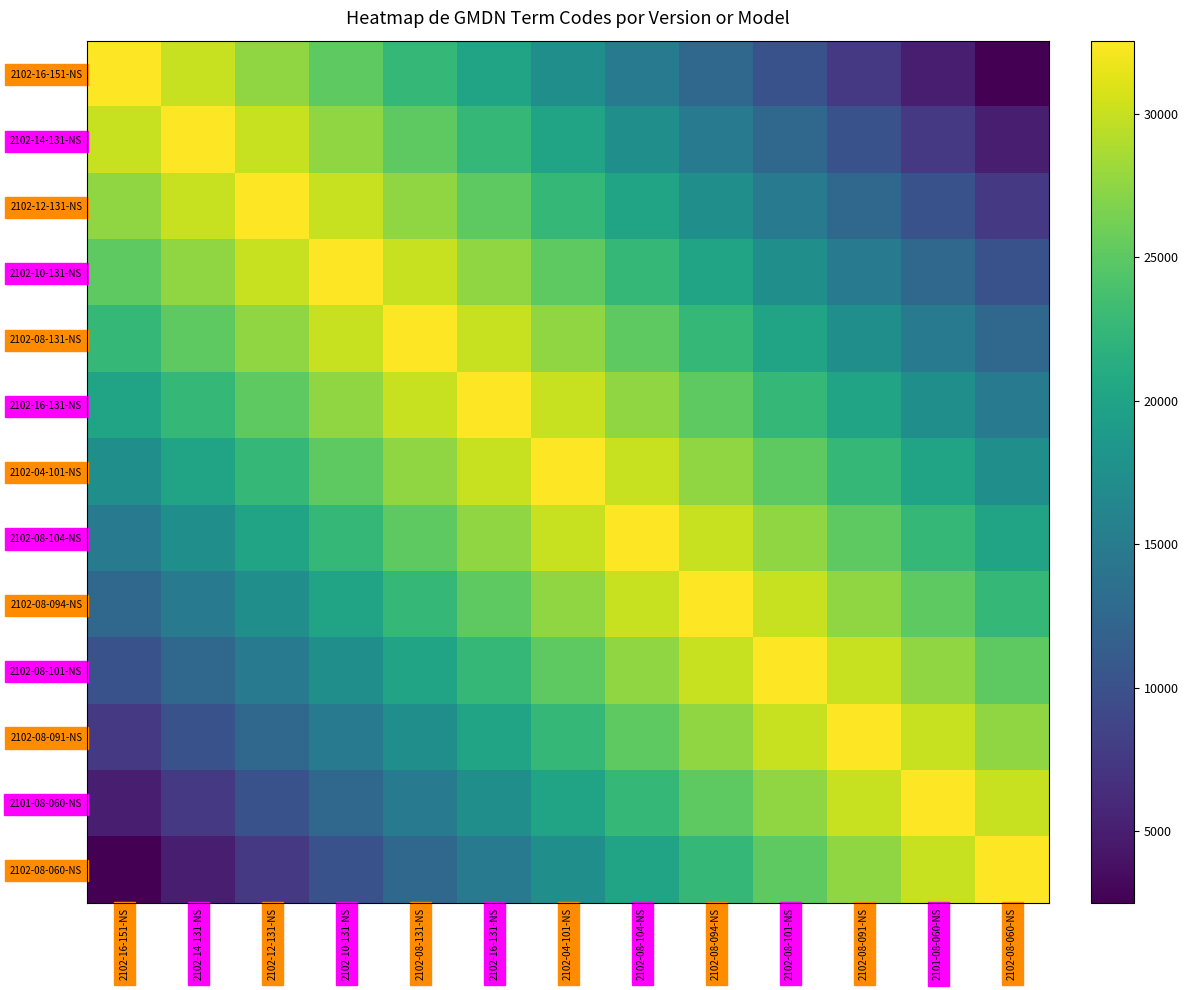

Reading left to right, list all the values displayed in this chart.

2102-16-151-NS: 2102-16-151-NS=32556.0	2102-14-131-NS=30051.7	2102-12-131-NS=27547.4	2102-10-131-NS=25043.1	2102-08-131-NS=22538.8	2102-16-131-NS=20034.5	2102-04-101-NS=17530.2	2102-08-104-NS=15025.8	2102-08-094-NS=12521.5	2102-08-101-NS=10017.2	2102-08-091-NS=7512.9	2101-08-060-NS=5008.6	2102-08-060-NS=2504.3
2102-14-131-NS: 2102-16-151-NS=30051.7	2102-14-131-NS=32556.0	2102-12-131-NS=30051.7	2102-10-131-NS=27547.4	2102-08-131-NS=25043.1	2102-16-131-NS=22538.8	2102-04-101-NS=20034.5	2102-08-104-NS=17530.2	2102-08-094-NS=15025.8	2102-08-101-NS=12521.5	2102-08-091-NS=10017.2	2101-08-060-NS=7512.9	2102-08-060-NS=5008.6
2102-12-131-NS: 2102-16-151-NS=27547.4	2102-14-131-NS=30051.7	2102-12-131-NS=32556.0	2102-10-131-NS=30051.7	2102-08-131-NS=27547.4	2102-16-131-NS=25043.1	2102-04-101-NS=22538.8	2102-08-104-NS=20034.5	2102-08-094-NS=17530.2	2102-08-101-NS=15025.8	2102-08-091-NS=12521.5	2101-08-060-NS=10017.2	2102-08-060-NS=7512.9
2102-10-131-NS: 2102-16-151-NS=25043.1	2102-14-131-NS=27547.4	2102-12-131-NS=30051.7	2102-10-131-NS=32556.0	2102-08-131-NS=30051.7	2102-16-131-NS=27547.4	2102-04-101-NS=25043.1	2102-08-104-NS=22538.8	2102-08-094-NS=20034.5	2102-08-101-NS=17530.2	2102-08-091-NS=15025.8	2101-08-060-NS=12521.5	2102-08-060-NS=10017.2
2102-08-131-NS: 2102-16-151-NS=22538.8	2102-14-131-NS=25043.1	2102-12-131-NS=27547.4	2102-10-131-NS=30051.7	2102-08-131-NS=32556.0	2102-16-131-NS=30051.7	2102-04-101-NS=27547.4	2102-08-104-NS=25043.1	2102-08-094-NS=22538.8	2102-08-101-NS=20034.5	2102-08-091-NS=17530.2	2101-08-060-NS=15025.8	2102-08-060-NS=12521.5
2102-16-131-NS: 2102-16-151-NS=20034.5	2102-14-131-NS=22538.8	2102-12-131-NS=25043.1	2102-10-131-NS=27547.4	2102-08-131-NS=30051.7	2102-16-131-NS=32556.0	2102-04-101-NS=30051.7	2102-08-104-NS=27547.4	2102-08-094-NS=25043.1	2102-08-101-NS=22538.8	2102-08-091-NS=20034.5	2101-08-060-NS=17530.2	2102-08-060-NS=15025.8
2102-04-101-NS: 2102-16-151-NS=17530.2	2102-14-131-NS=20034.5	2102-12-131-NS=22538.8	2102-10-131-NS=25043.1	2102-08-131-NS=27547.4	2102-16-131-NS=30051.7	2102-04-101-NS=32556.0	2102-08-104-NS=30051.7	2102-08-094-NS=27547.4	2102-08-101-NS=25043.1	2102-08-091-NS=22538.8	2101-08-060-NS=20034.5	2102-08-060-NS=17530.2
2102-08-104-NS: 2102-16-151-NS=15025.8	2102-14-131-NS=17530.2	2102-12-131-NS=20034.5	2102-10-131-NS=22538.8	2102-08-131-NS=25043.1	2102-16-131-NS=27547.4	2102-04-101-NS=30051.7	2102-08-104-NS=32556.0	2102-08-094-NS=30051.7	2102-08-101-NS=27547.4	2102-08-091-NS=25043.1	2101-08-060-NS=22538.8	2102-08-060-NS=20034.5
2102-08-094-NS: 2102-16-151-NS=12521.5	2102-14-131-NS=15025.8	2102-12-131-NS=17530.2	2102-10-131-NS=20034.5	2102-08-131-NS=22538.8	2102-16-131-NS=25043.1	2102-04-101-NS=27547.4	2102-08-104-NS=30051.7	2102-08-094-NS=32556.0	2102-08-101-NS=30051.7	2102-08-091-NS=27547.4	2101-08-060-NS=25043.1	2102-08-060-NS=22538.8
2102-08-101-NS: 2102-16-151-NS=10017.2	2102-14-131-NS=12521.5	2102-12-131-NS=15025.8	2102-10-131-NS=17530.2	2102-08-131-NS=20034.5	2102-16-131-NS=22538.8	2102-04-101-NS=25043.1	2102-08-104-NS=27547.4	2102-08-094-NS=30051.7	2102-08-101-NS=32556.0	2102-08-091-NS=30051.7	2101-08-060-NS=27547.4	2102-08-060-NS=25043.1
2102-08-091-NS: 2102-16-151-NS=7512.9	2102-14-131-NS=10017.2	2102-12-131-NS=12521.5	2102-10-131-NS=15025.8	2102-08-131-NS=17530.2	2102-16-131-NS=20034.5	2102-04-101-NS=22538.8	2102-08-104-NS=25043.1	2102-08-094-NS=27547.4	2102-08-101-NS=30051.7	2102-08-091-NS=32556.0	2101-08-060-NS=30051.7	2102-08-060-NS=27547.4
2101-08-060-NS: 2102-16-151-NS=5008.6	2102-14-131-NS=7512.9	2102-12-131-NS=10017.2	2102-10-131-NS=12521.5	2102-08-131-NS=15025.8	2102-16-131-NS=17530.2	2102-04-101-NS=20034.5	2102-08-104-NS=22538.8	2102-08-094-NS=25043.1	2102-08-101-NS=27547.4	2102-08-091-NS=30051.7	2101-08-060-NS=32556.0	2102-08-060-NS=30051.7
2102-08-060-NS: 2102-16-151-NS=2504.3	2102-14-131-NS=5008.6	2102-12-131-NS=7512.9	2102-10-131-NS=10017.2	2102-08-131-NS=12521.5	2102-16-131-NS=15025.8	2102-04-101-NS=17530.2	2102-08-104-NS=20034.5	2102-08-094-NS=22538.8	2102-08-101-NS=25043.1	2102-08-091-NS=27547.4	2101-08-060-NS=30051.7	2102-08-060-NS=32556.0